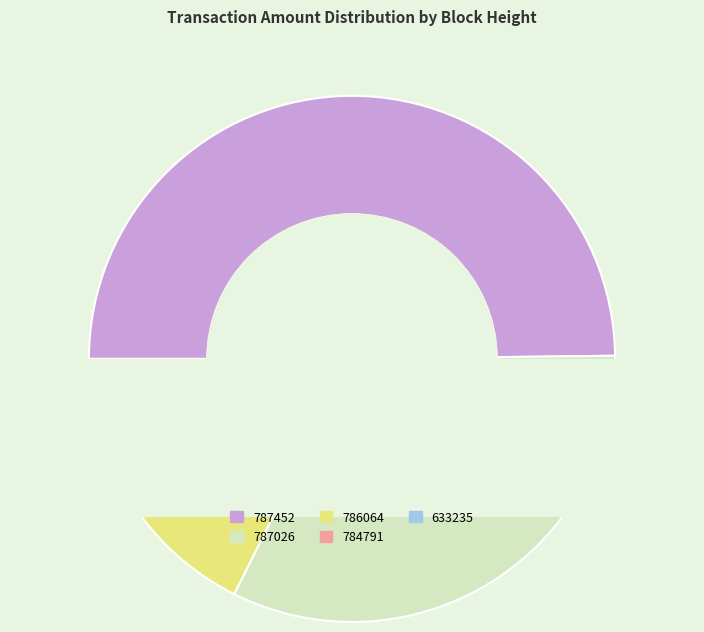

Count the number of slices in the pie.

5